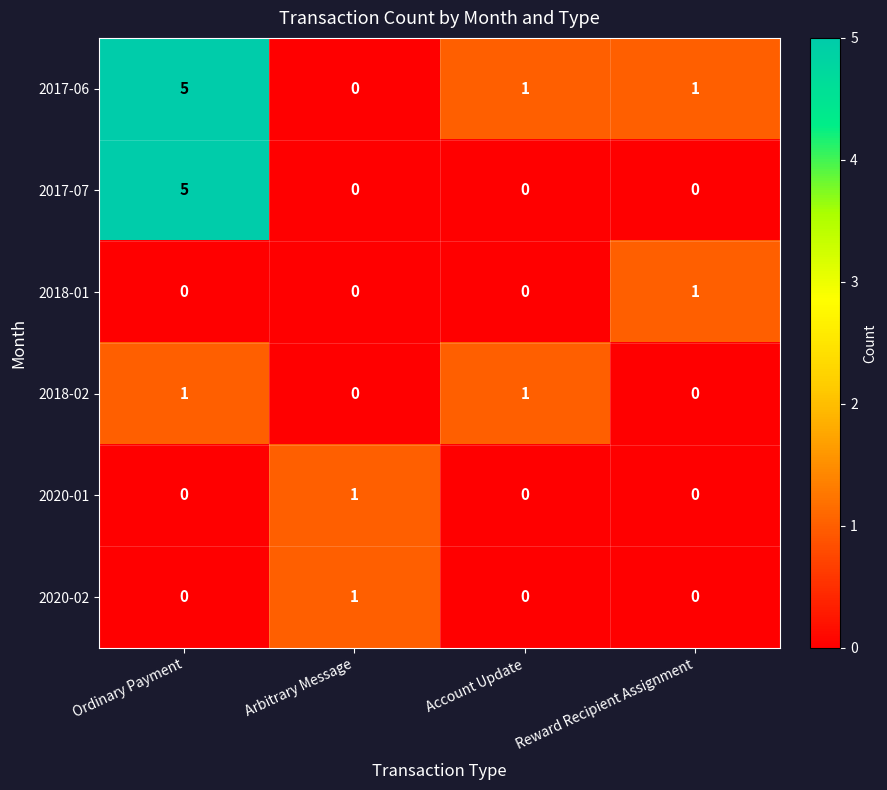

The 2017-07 series shows 2 at Ordinary Payment. True or false?

False